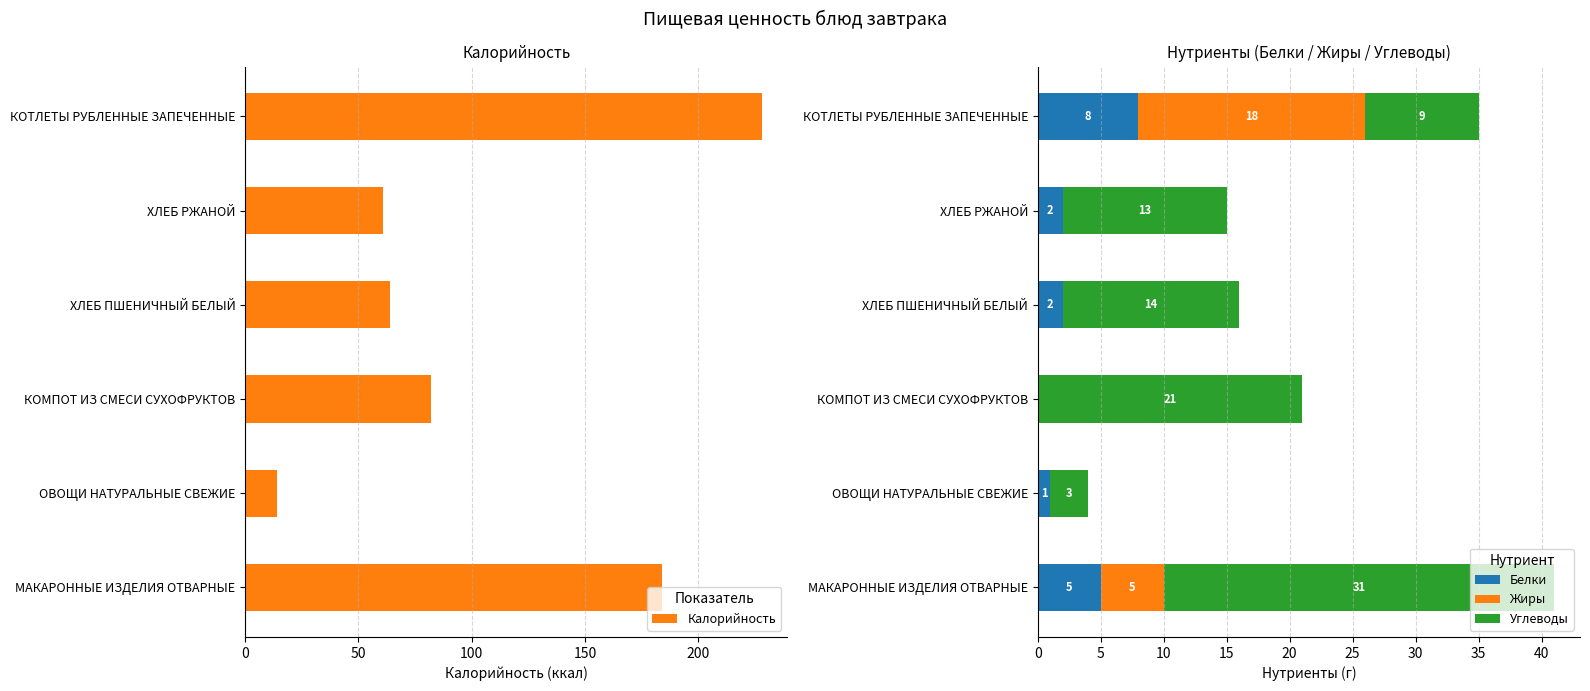

At which label is Белки closest to 4?

МАКАРОННЫЕ ИЗДЕЛИЯ ОТВАРНЫЕ